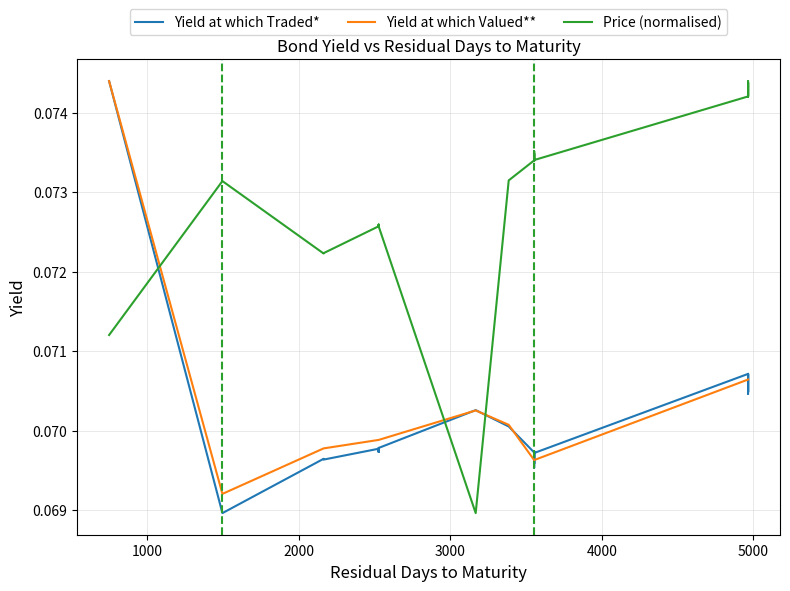

What are all the series names shown in the legend?

Yield at which Traded*, Yield at which Valued**, Price (normalised)